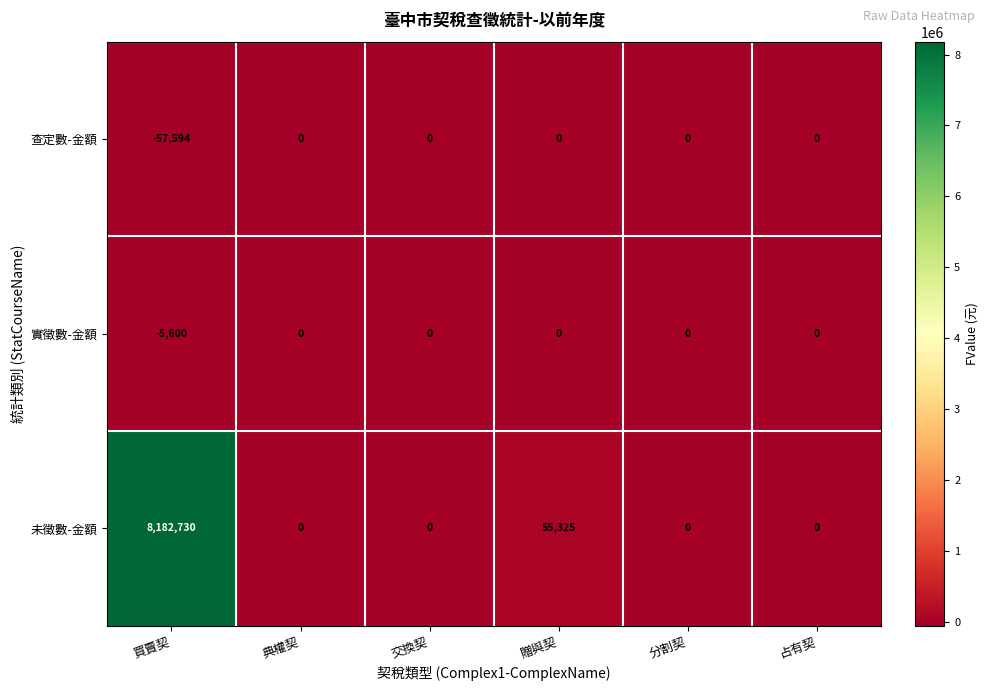

Which series changed the most between 交換契 and 贈與契?

未徵數-金額